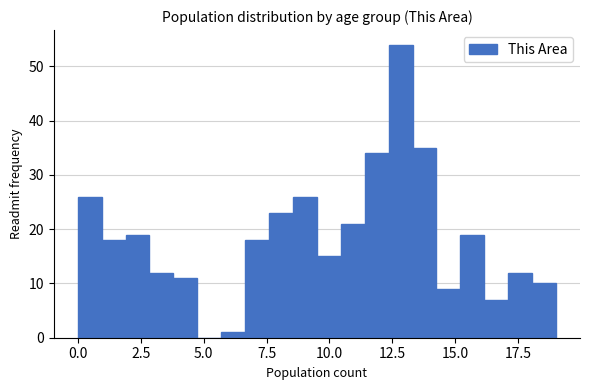

Around what value on the x-axis is the tallest bar? Give the approximate position of its centre, as read against the axis.

13.0